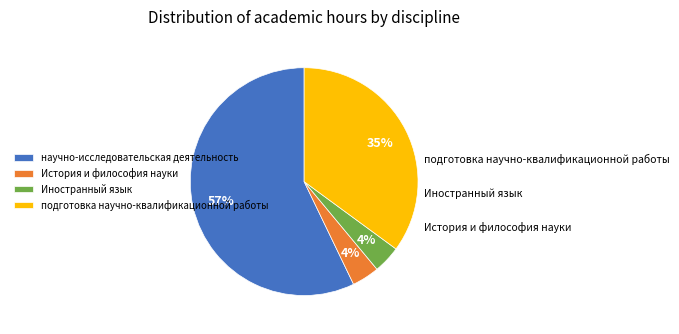

True or false: подготовка научно-квалификационной работы accounts for 24% of the total.

False